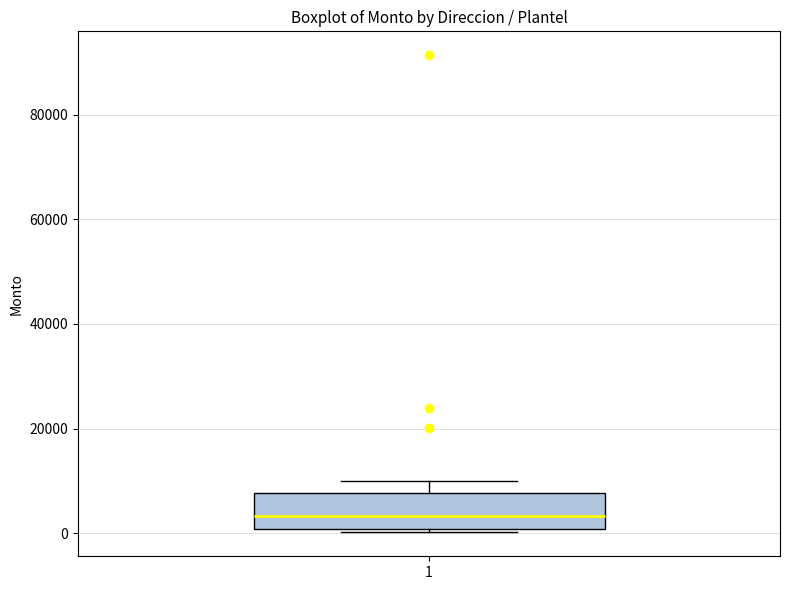

Where is the upper edge of the box at x = 1 on the y-axis? The values are not printed on the chart, so give them approximately, as read against the axis.

8000